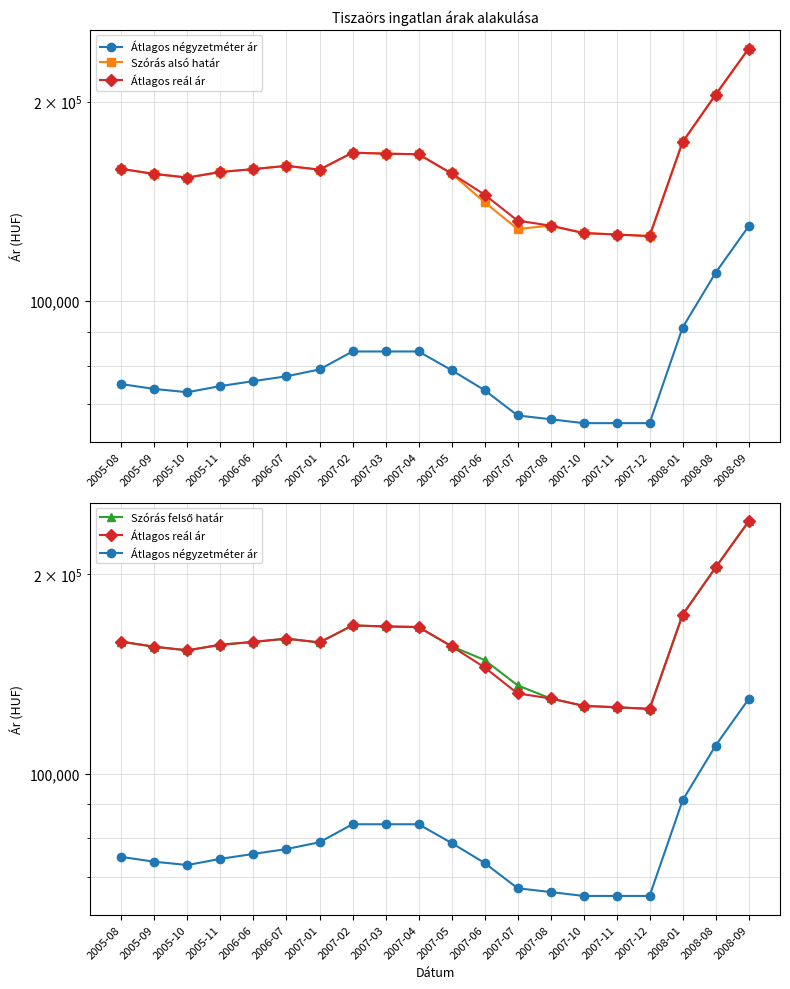

How many data points in Szórás alsó határ are above 157886?

9